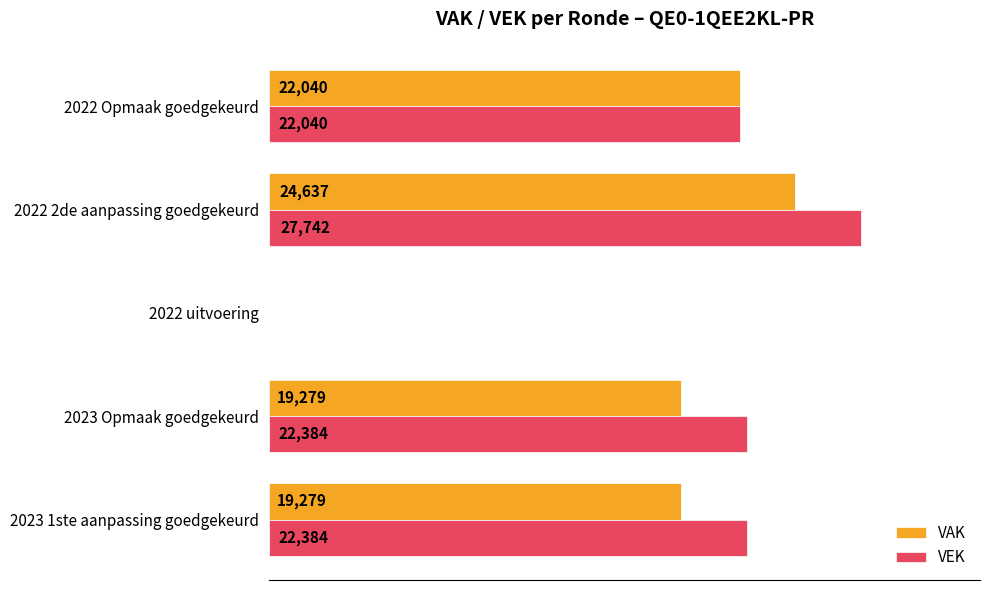

At which label does VAK reach its peak?

2022 2de aanpassing goedgekeurd